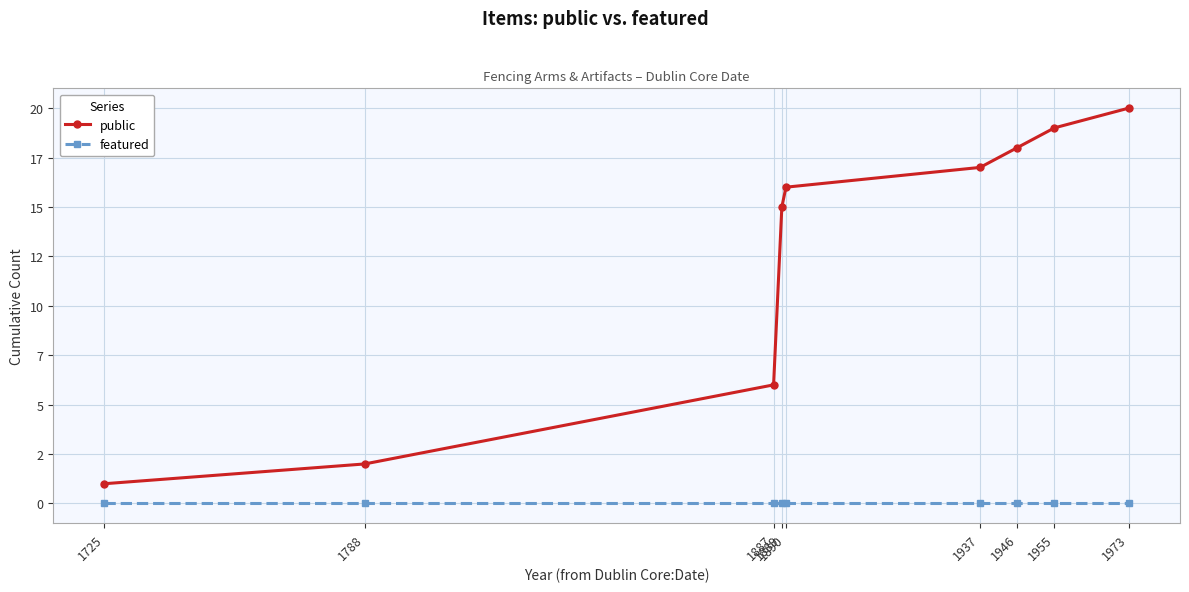

Is this an area chart (filled region under the line)?

No